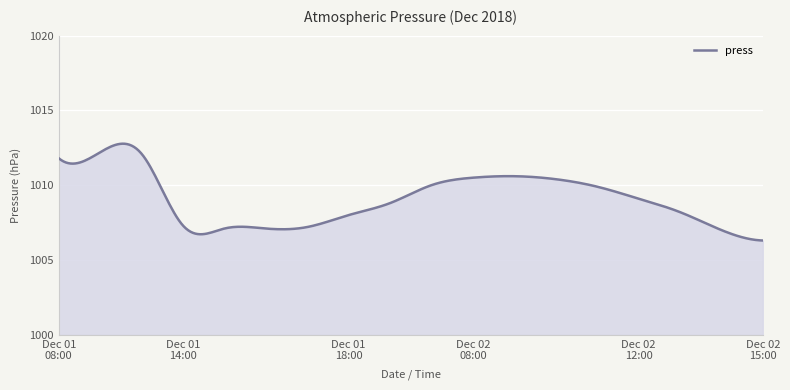

What is the difference between the maximum and minimum values?

6.5